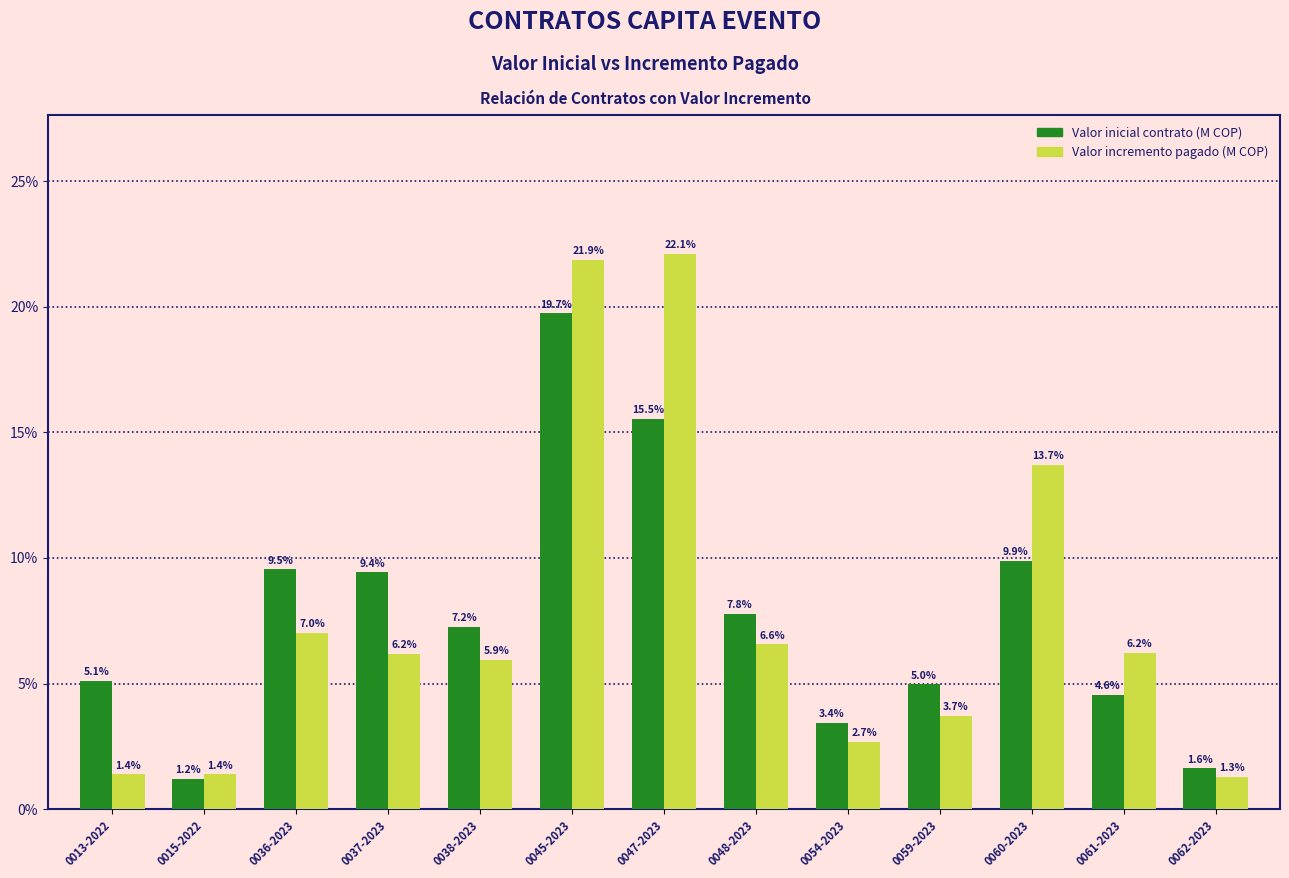

What is the highest value of the Valor incremento pagado (M COP) series?

22.1